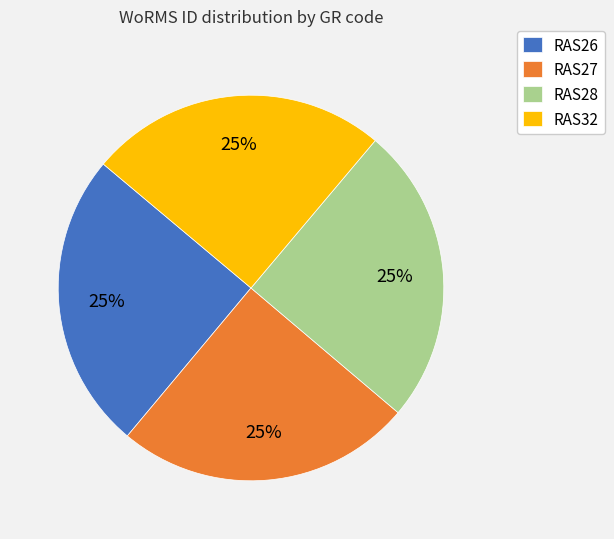

What is the ratio of the value at RAS28 to the value at RAS32?

1.0